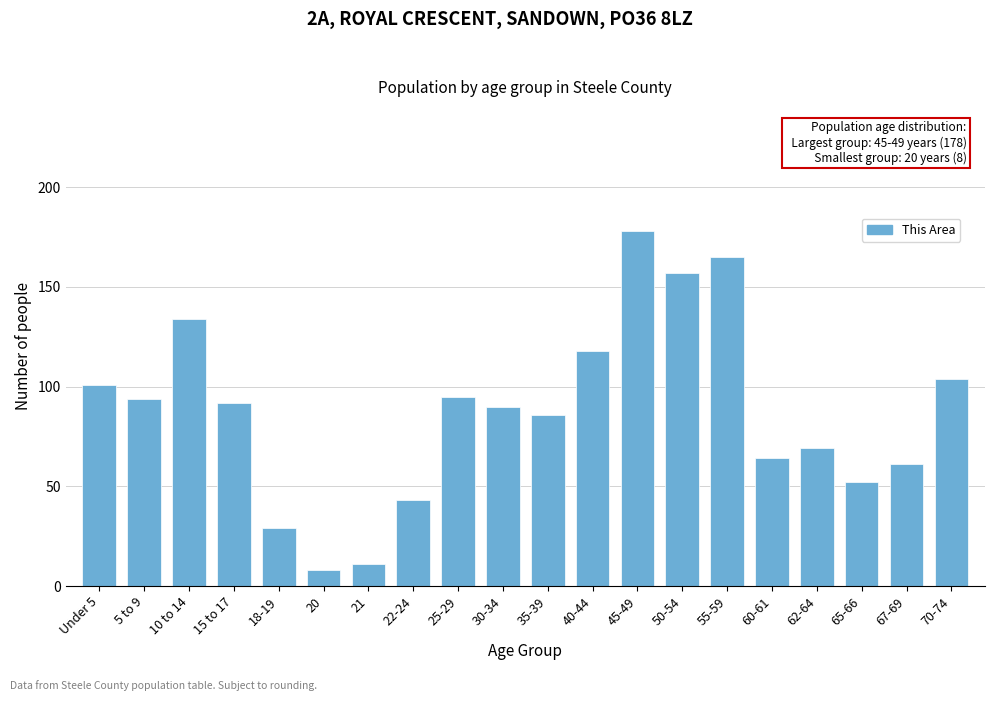

Reading right to left, transcribe all the data shown in this chart.

70-74=104	67-69=61	65-66=52	62-64=69	60-61=64	55-59=165	50-54=157	45-49=178	40-44=118	35-39=86	30-34=90	25-29=95	22-24=43	21=11	20=8	18-19=29	15 to 17=92	10 to 14=134	5 to 9=94	Under 5=101